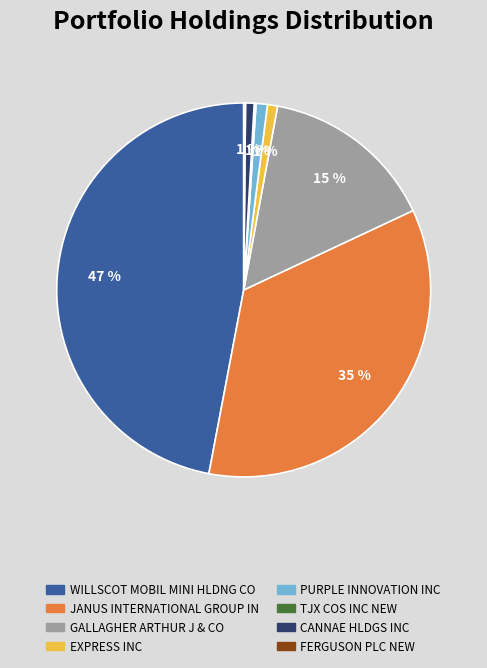

To the nearest percent, what portion does WILLSCOT MOBIL MINI HLDNG CO represent?

47%